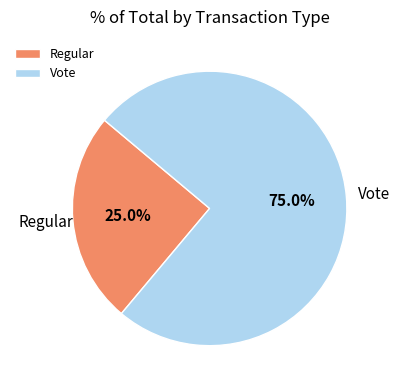

What portion of the pie excludes Regular?

75.0%